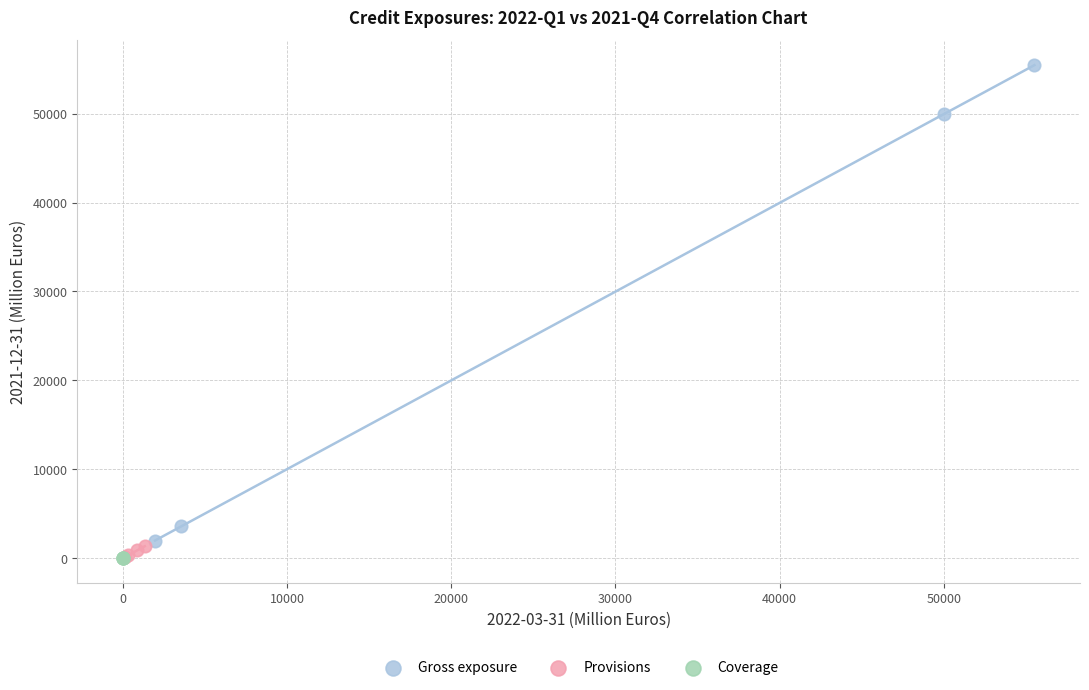

Which series has the widest spread of Y values?

Gross exposure